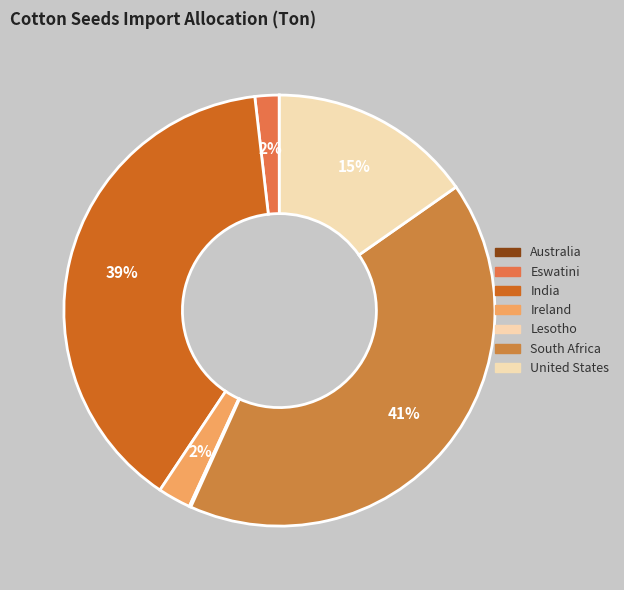

Which has a higher value, Australia or Lesotho?

Lesotho